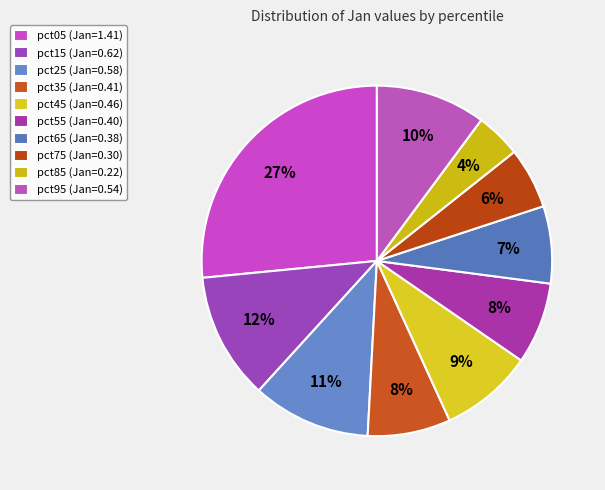

To the nearest percent, what is the difference between the pct05 and pct75 slice percentages?

21%